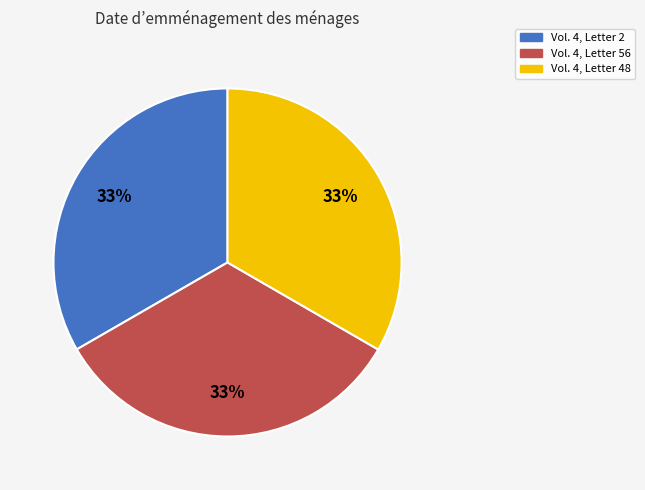

What percentage is the Vol. 4, Letter 2 slice, to the nearest percent?

33%